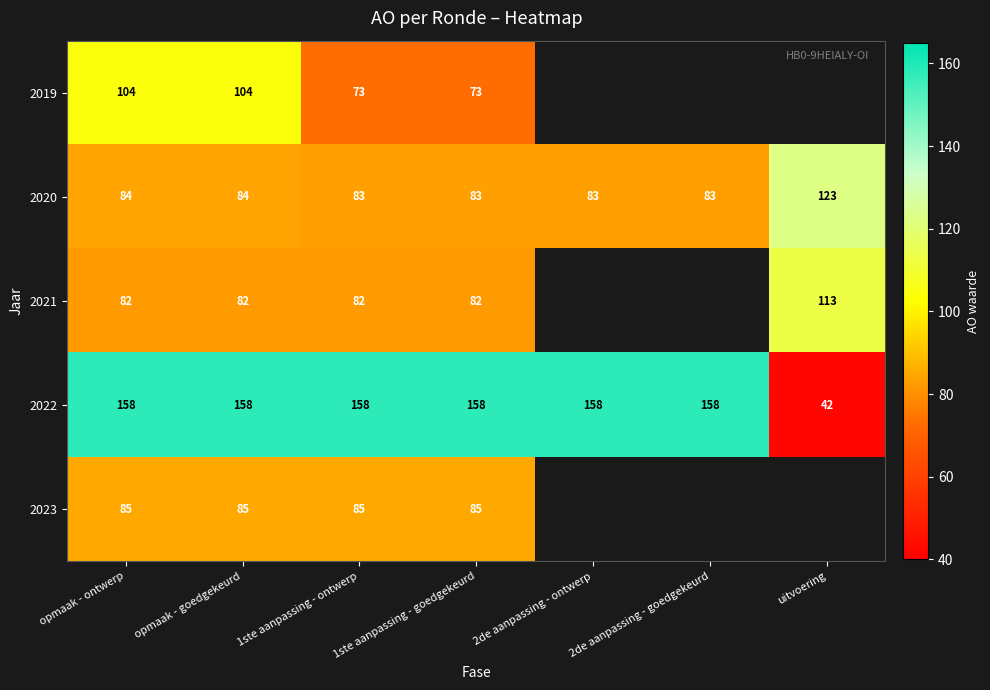

True or false: 2022 has a value of 60 at uitvoering.

False